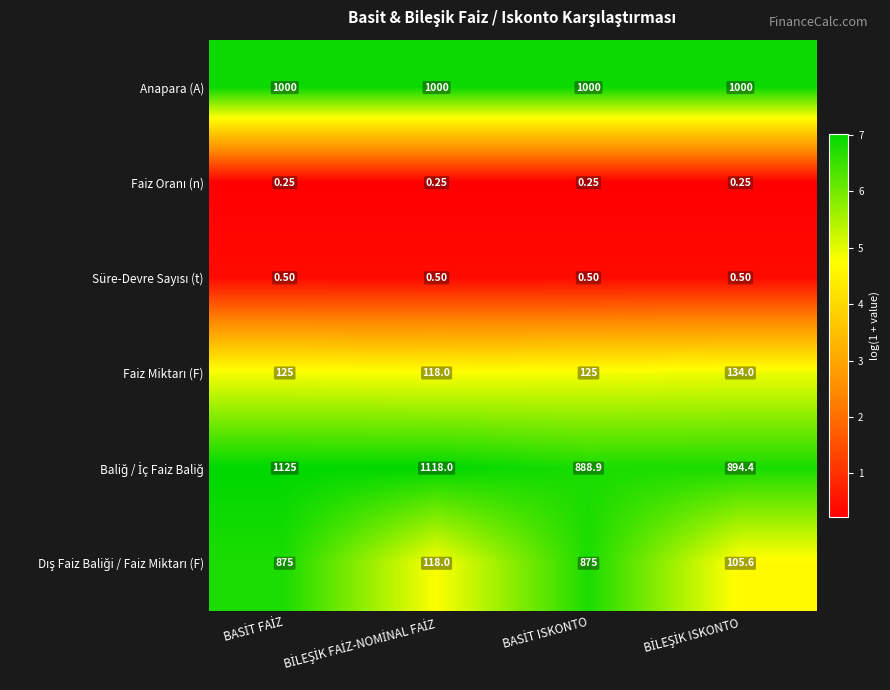

At which category is the sum across all series the highest?

BASİT FAİZ